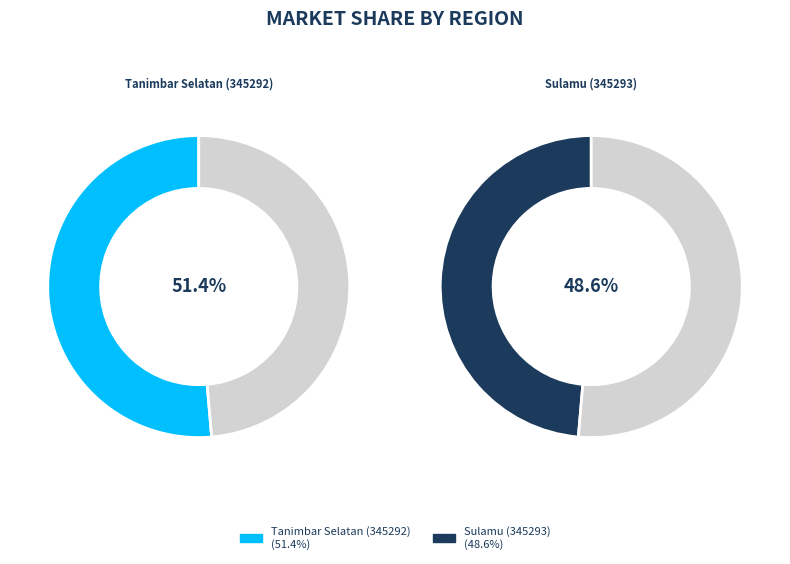

To the nearest percent, what is the combined percentage of Tanimbar Selatan (345292) and Sulamu (345293)?

100%